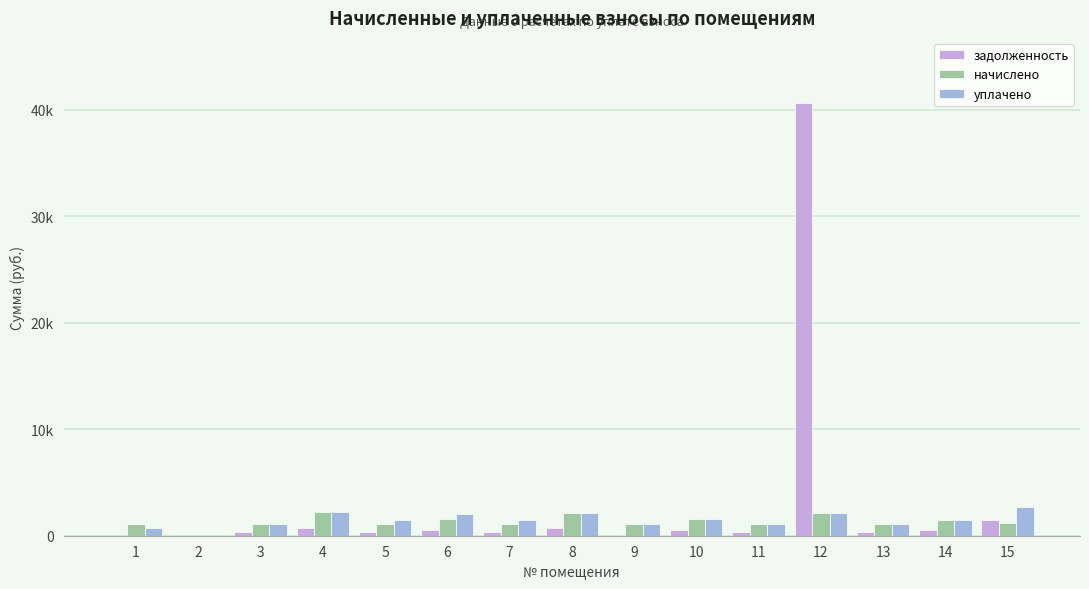

Does the chart contain stacked bars?

No